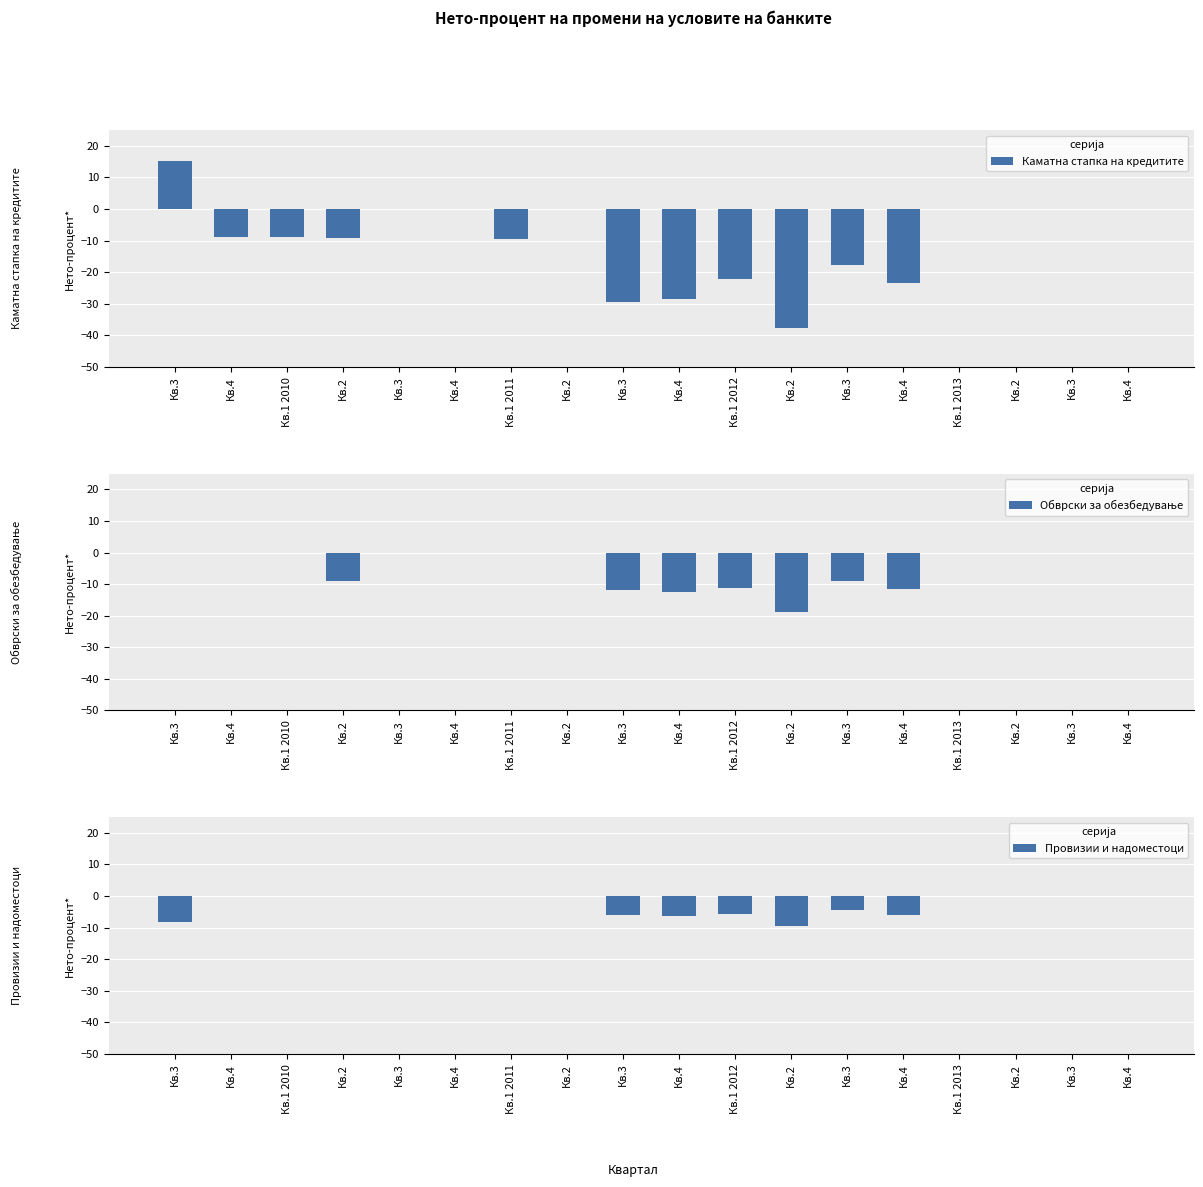

Reading left to right, list all the values displayed in this chart.

Каматна стапка на кредитите: Кв.3=15.3	Кв.4=-8.8	Кв.1 2010=-8.9	Кв.2=-9.1	Кв.3=0.0	Кв.4=0.0	Кв.1 2011=-9.5	Кв.2=0.0	Кв.3=-29.4	Кв.4=-28.4	Кв.1 2012=-22.3	Кв.2=-37.8	Кв.3=-17.8	Кв.4=-23.3	Кв.1 2013=0.0	Кв.2=0.0	Кв.3=0.0	Кв.4=0.0
Обврски за обезбедување: Кв.3=0.0	Кв.4=0.0	Кв.1 2010=0.0	Кв.2=-9.1	Кв.3=0.0	Кв.4=0.0	Кв.1 2011=0.0	Кв.2=0.0	Кв.3=-11.8	Кв.4=-12.5	Кв.1 2012=-11.2	Кв.2=-18.9	Кв.3=-8.9	Кв.4=-11.7	Кв.1 2013=0.0	Кв.2=0.0	Кв.3=0.0	Кв.4=0.0
Провизии и надоместоци: Кв.3=-8.3	Кв.4=0.0	Кв.1 2010=0.0	Кв.2=0.0	Кв.3=0.0	Кв.4=0.0	Кв.1 2011=0.0	Кв.2=0.0	Кв.3=-5.9	Кв.4=-6.3	Кв.1 2012=-5.6	Кв.2=-9.5	Кв.3=-4.5	Кв.4=-5.9	Кв.1 2013=0.0	Кв.2=0.0	Кв.3=0.0	Кв.4=0.0